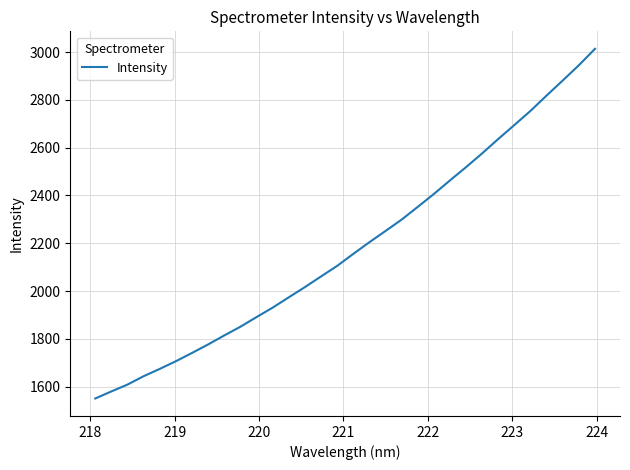

What is the minimum value shown in the chart?

1550.8